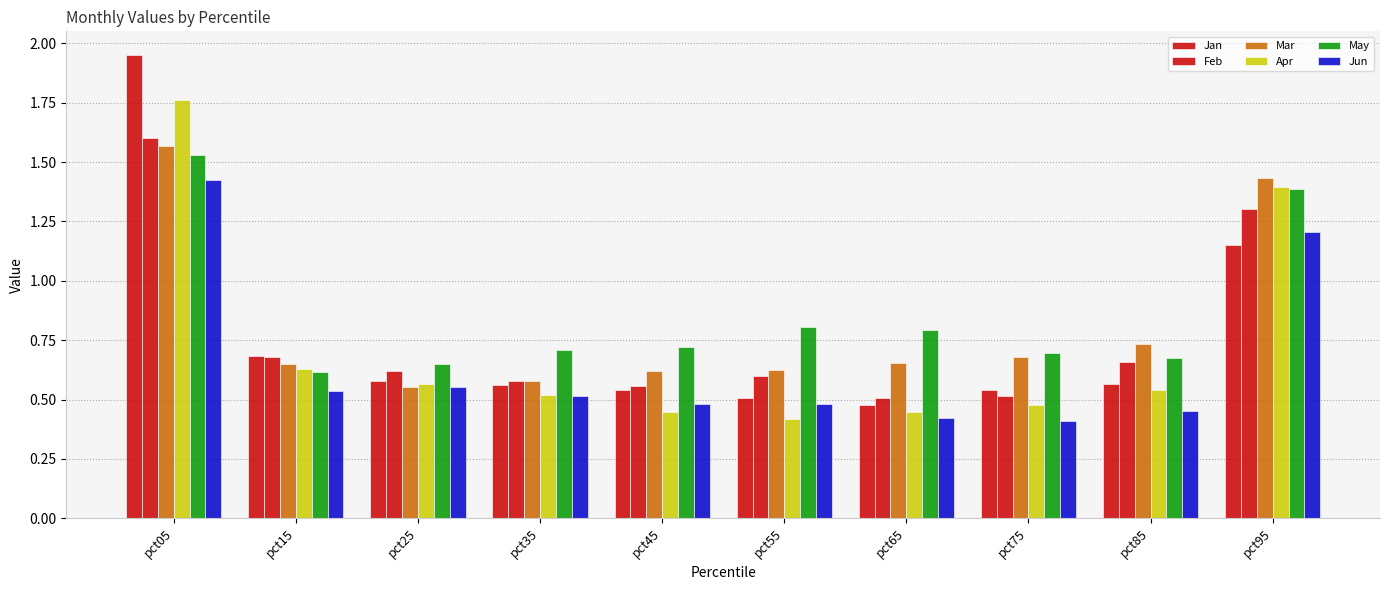

Which series has the widest spread of values?

Jan